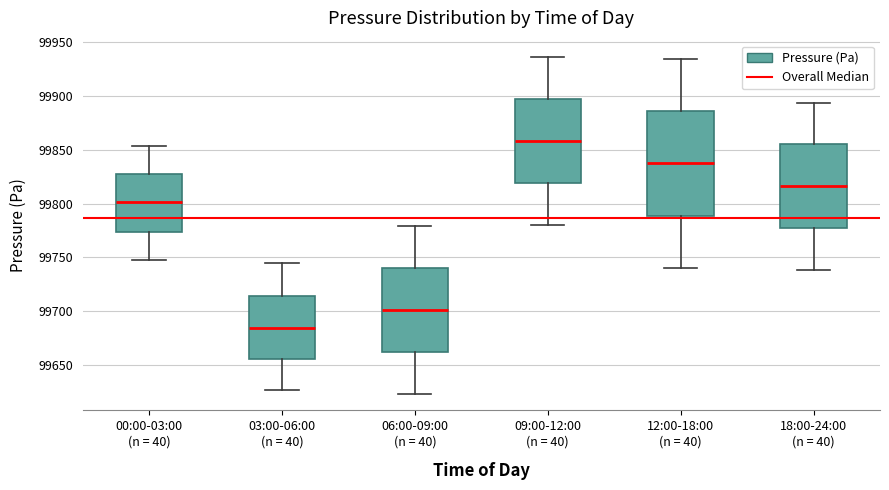

Which box's median line is the lowest?

03:00-06:00 (n = 40)